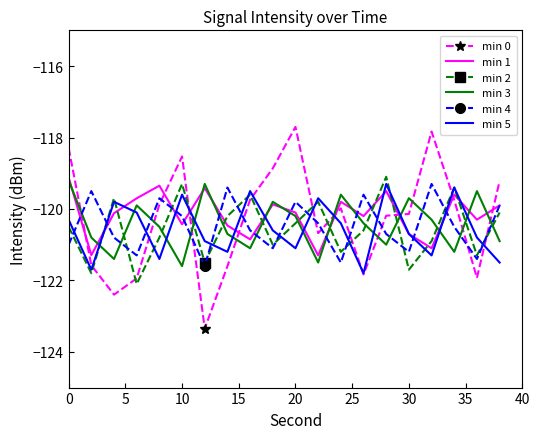

How many intersections are there between min 1 and min 0?

8